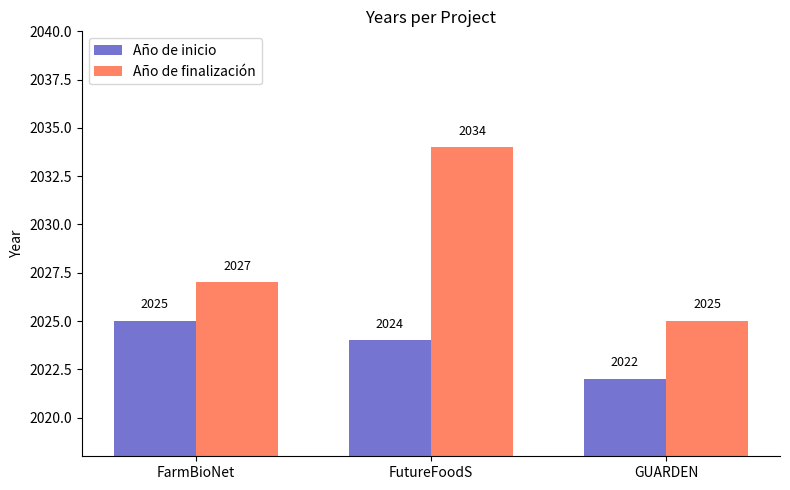

True or false: Año de inicio has a value of 2025 at FarmBioNet.

True